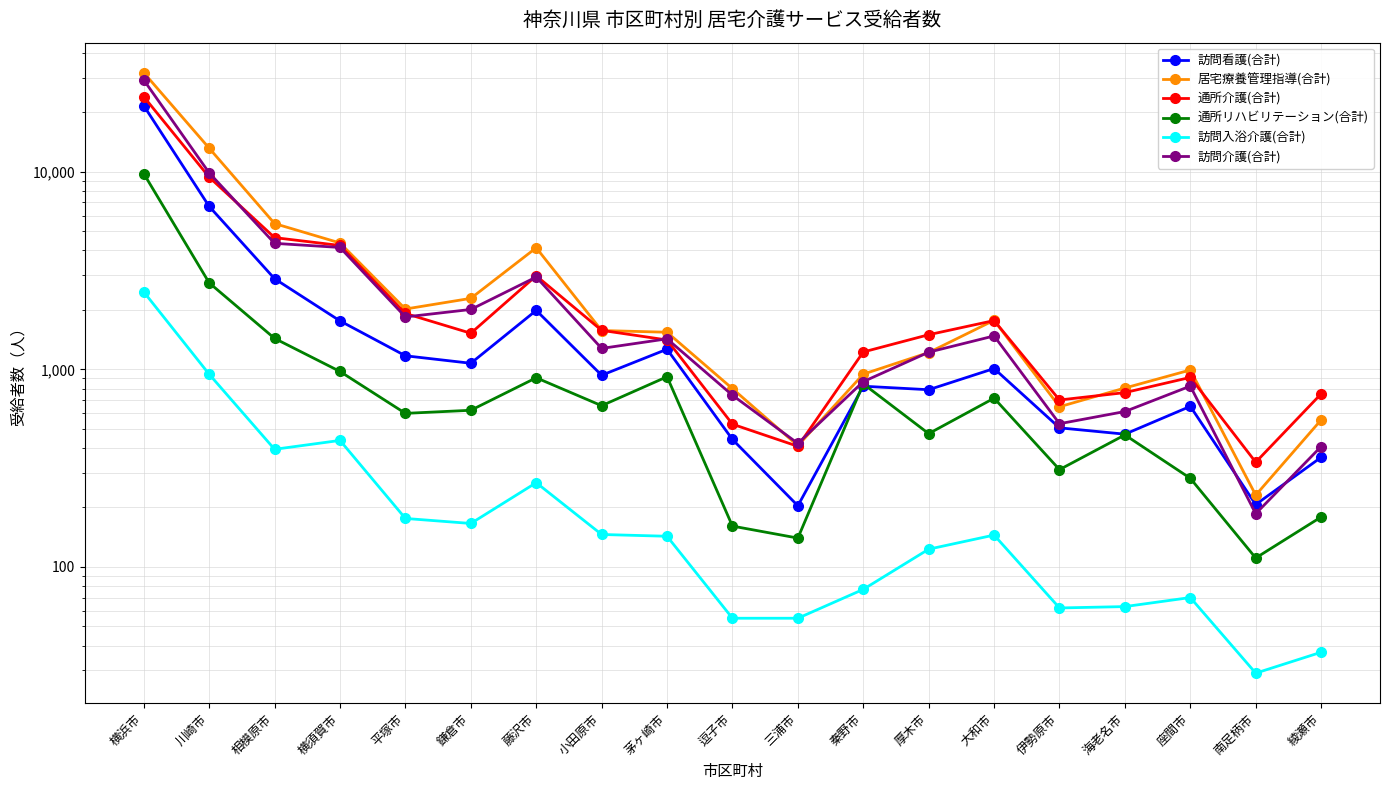

What is the difference between the 通所介護(合計) values at 藤沢市 and 海老名市?

2214